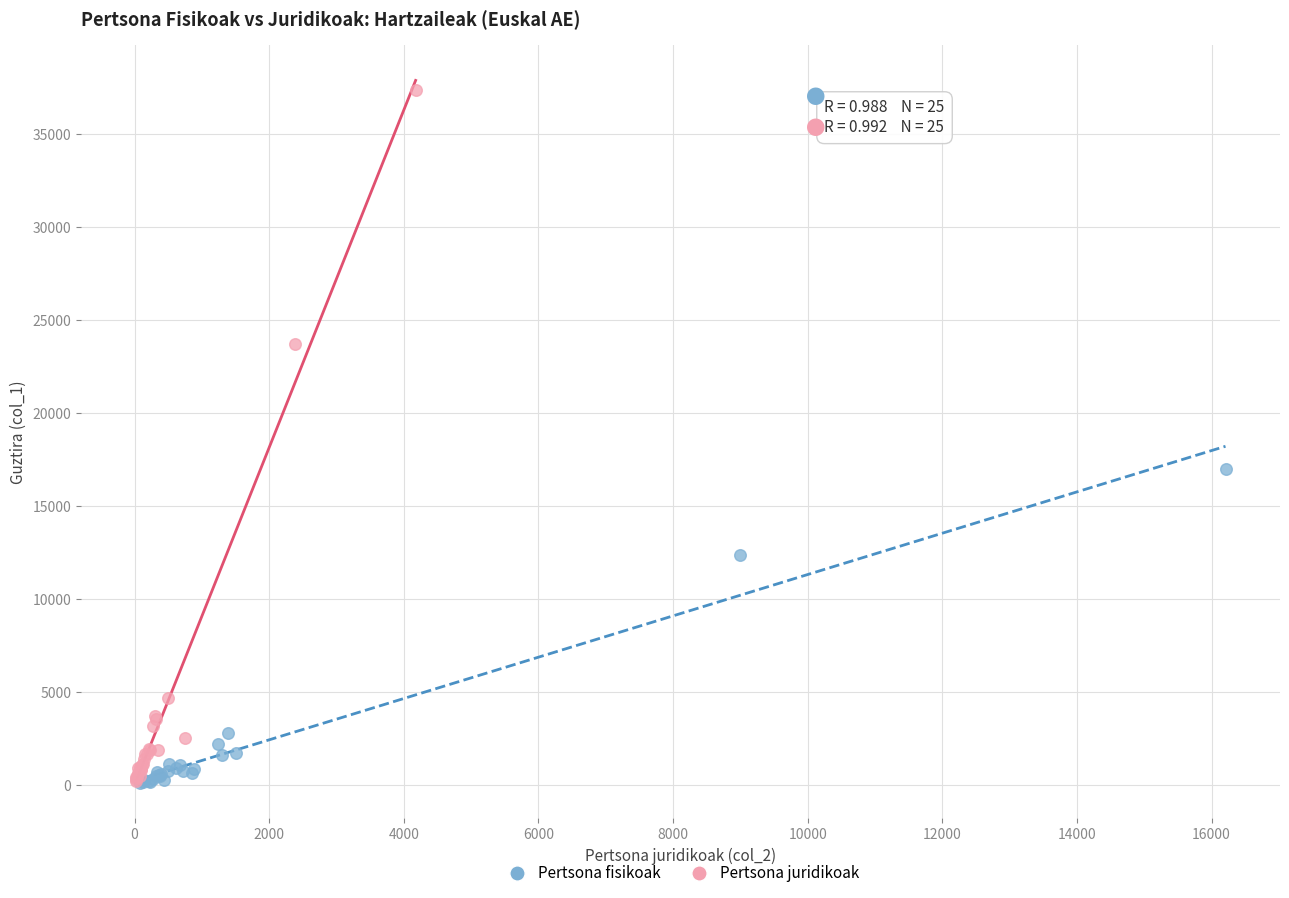

Which series has the largest Y range (max minus min)?

Pertsona juridikoak